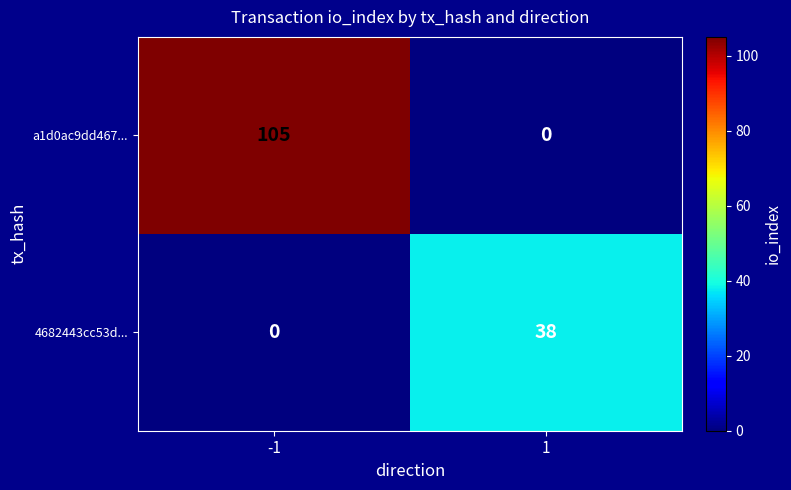

Is it true that a1d0ac9dd467... equals 166 at -1?

False